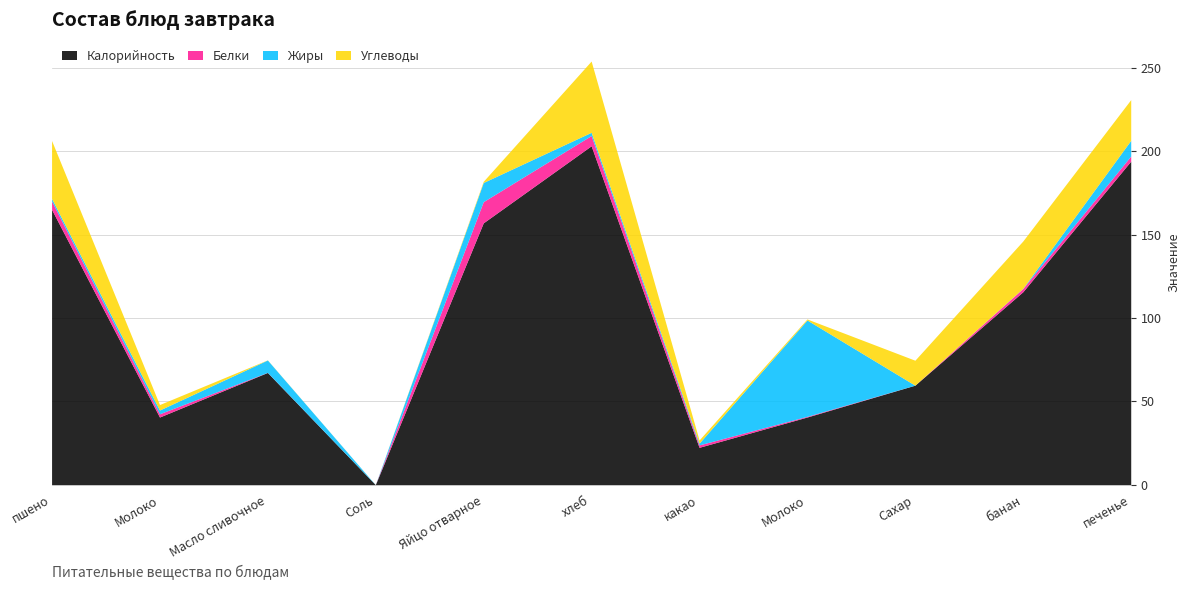

What is the difference between the highest and lowest values at Масло сливочное?

67.3